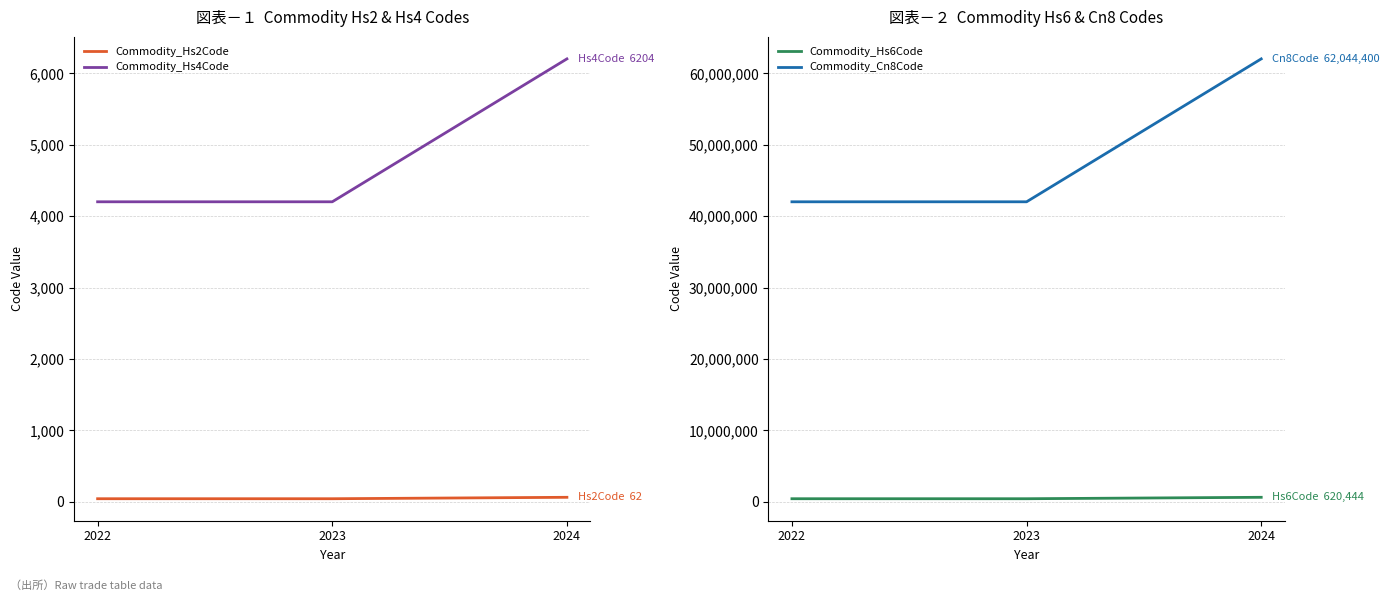

How many values in the Commodity_Hs2Code series exceed 42?

1